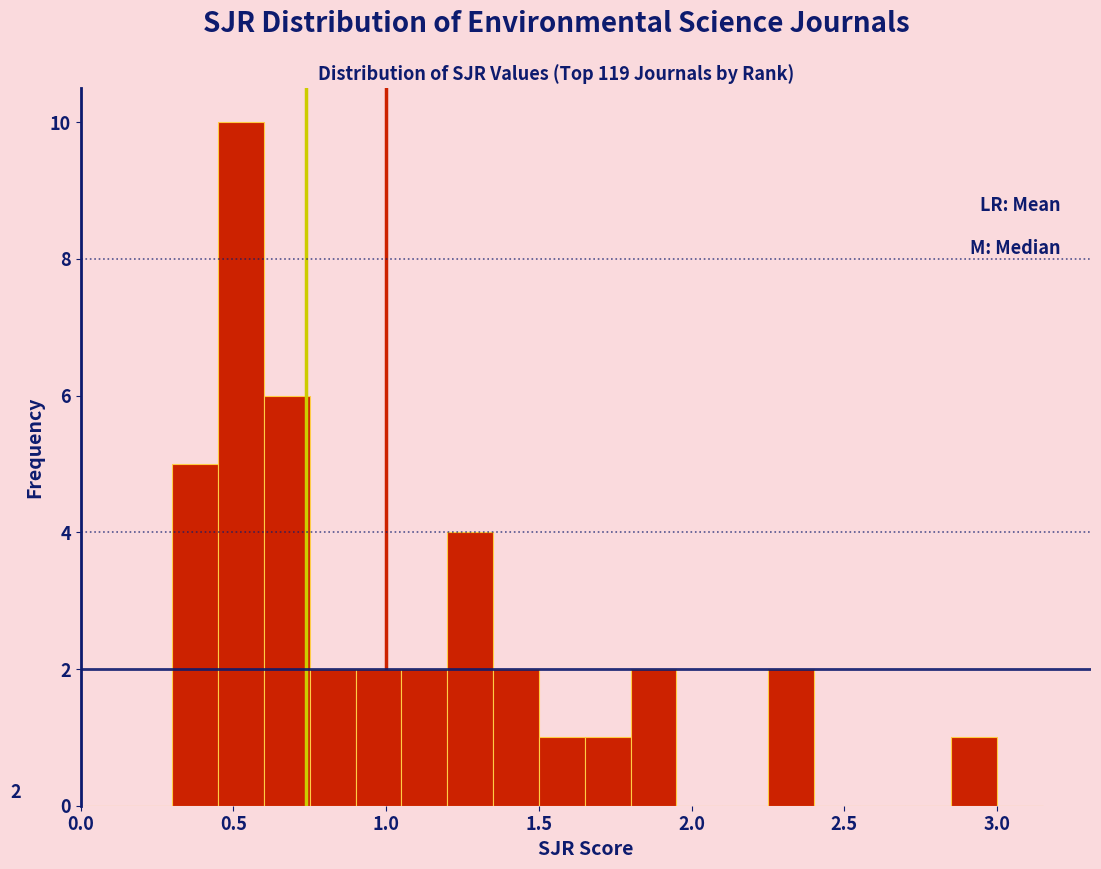

Read against the x-axis, roughly where is the centre of the tallest bar?

0.55